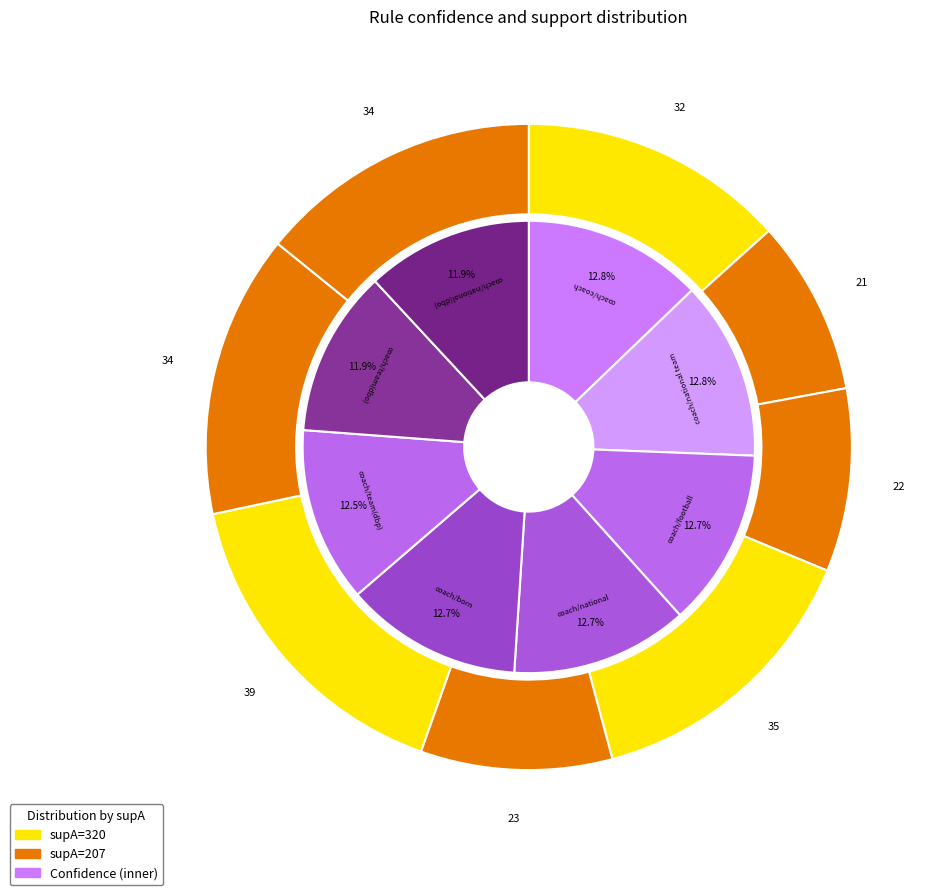

To the nearest percent, what percentage of the pie is coach/football?

13%